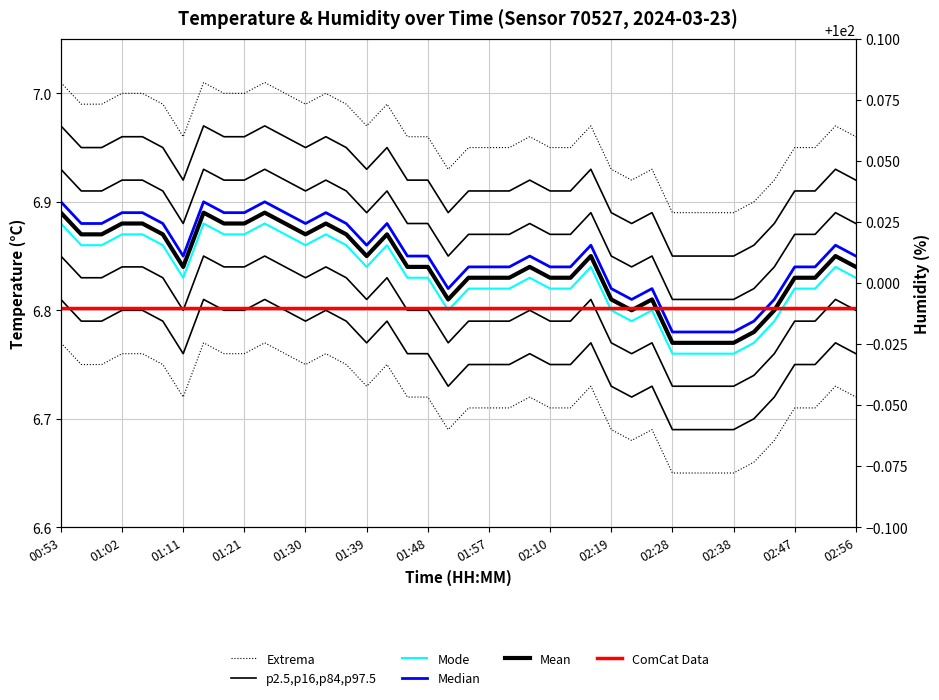

Which series has the widest spread of values?

Extrema